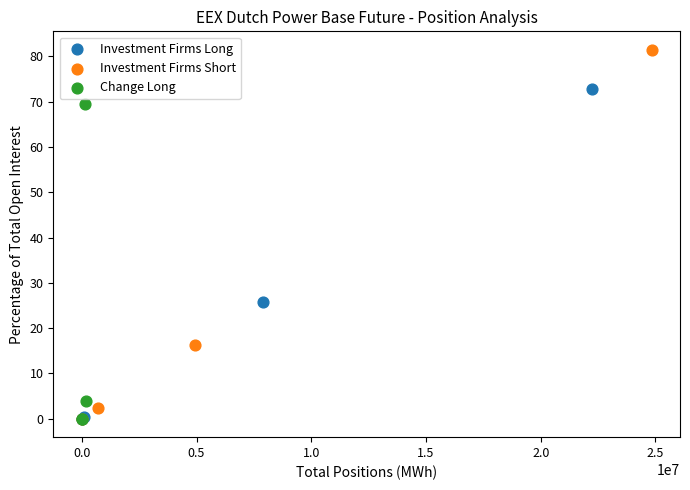

Which series has the largest Y range (max minus min)?

Investment Firms Short